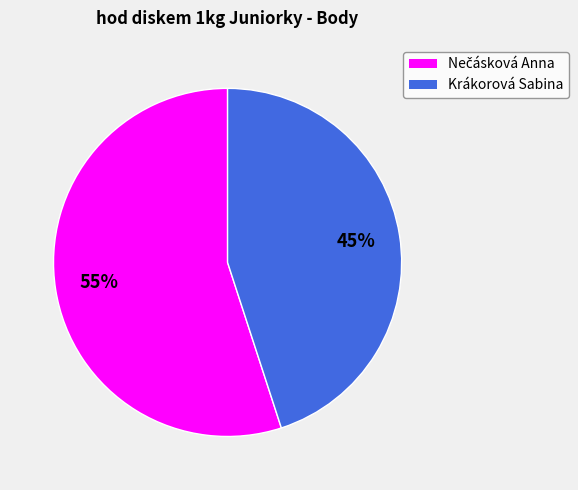

How many slices are in this pie chart?

2